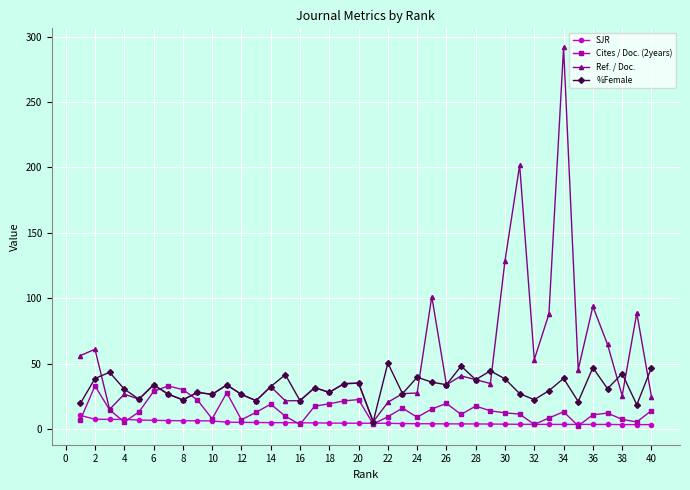

List the series in order of their peak value, lowest first.

SJR, Cites / Doc. (2years), %Female, Ref. / Doc.